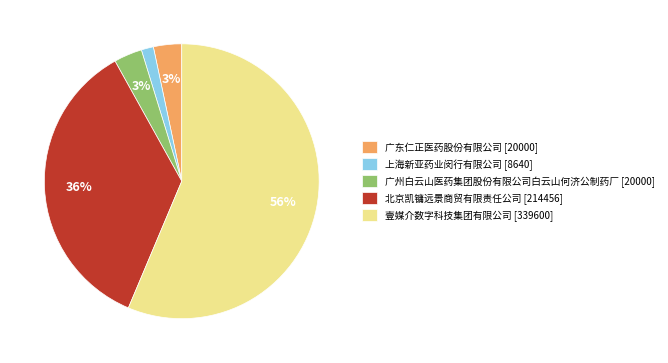

Count the number of slices in the pie.

5